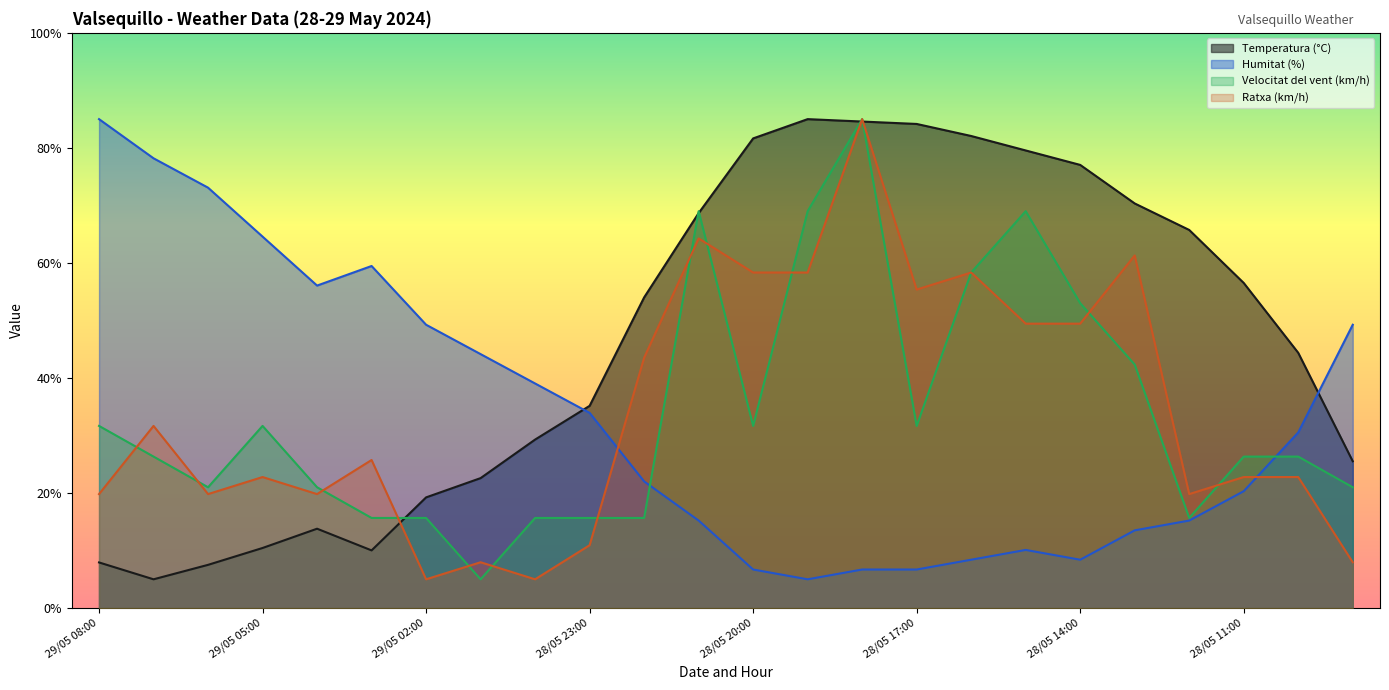

At which category is the sum across all series the highest?

28/05 18:00